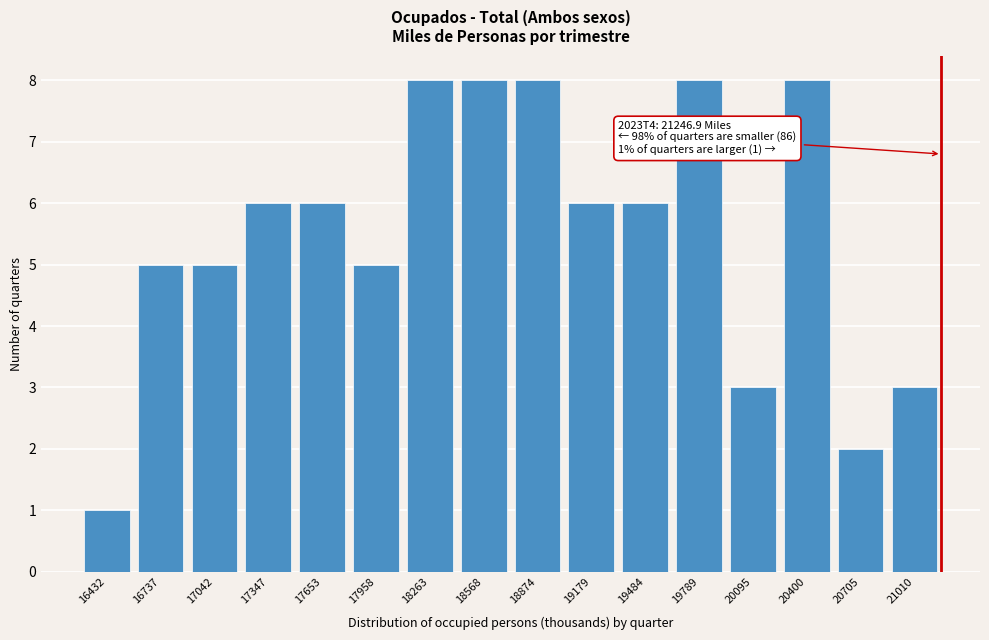

Reading right to left, list all the values displayed in this chart.

21010=3	20705=2	20400=8	20095=3	19789=8	19484=6	19179=6	18874=8	18568=8	18263=8	17958=5	17653=6	17347=6	17042=5	16737=5	16432=1